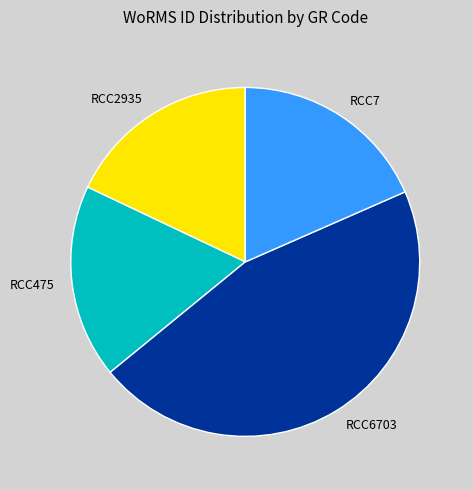

How many slices are in this pie chart?

4